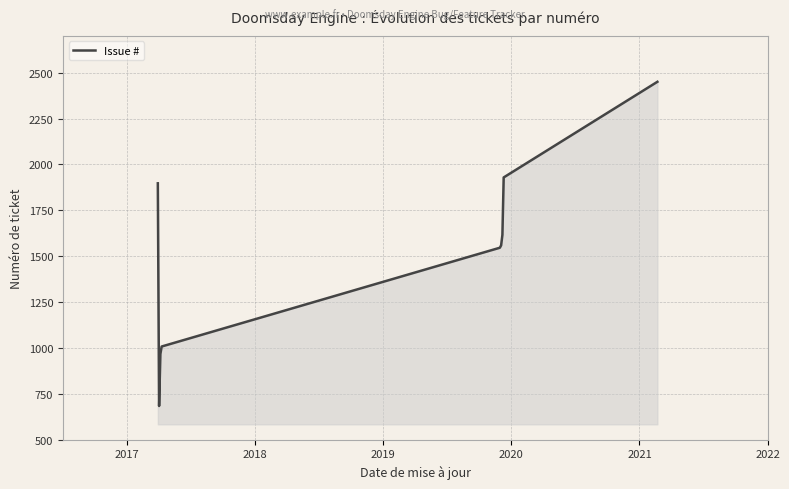

What is the minimum value shown in the chart?

684